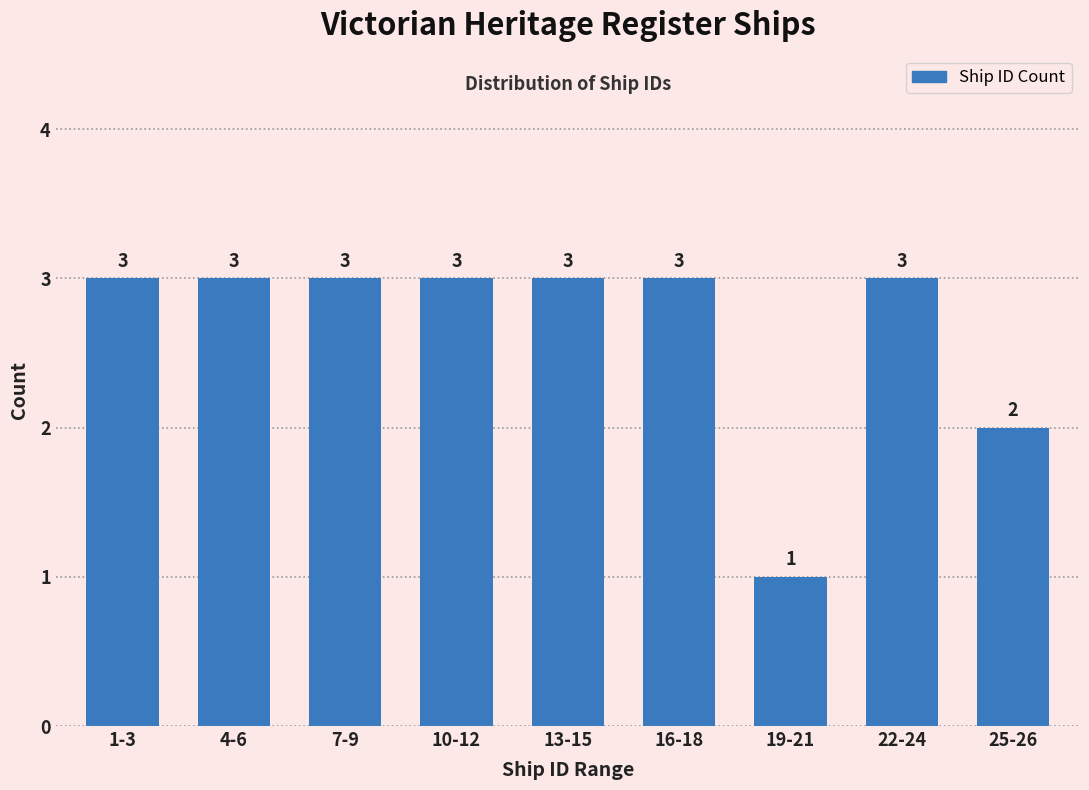

Reading left to right, transcribe all the data shown in this chart.

3	3	3	3	3	3	1	3	2